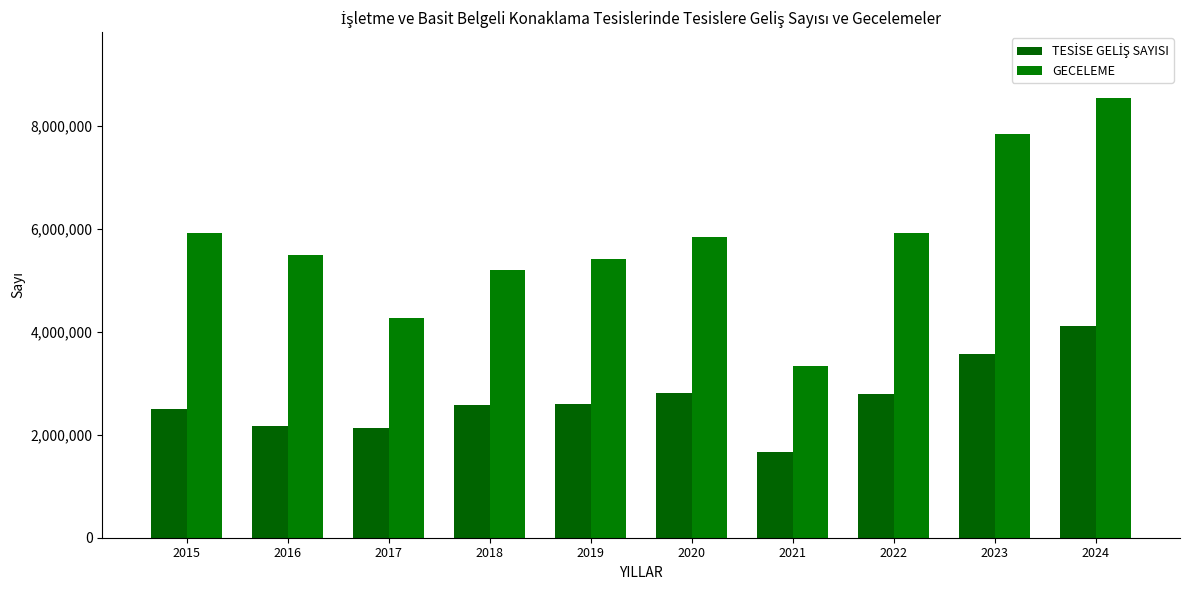

At which category does the chart reach its peak across all series?

2024